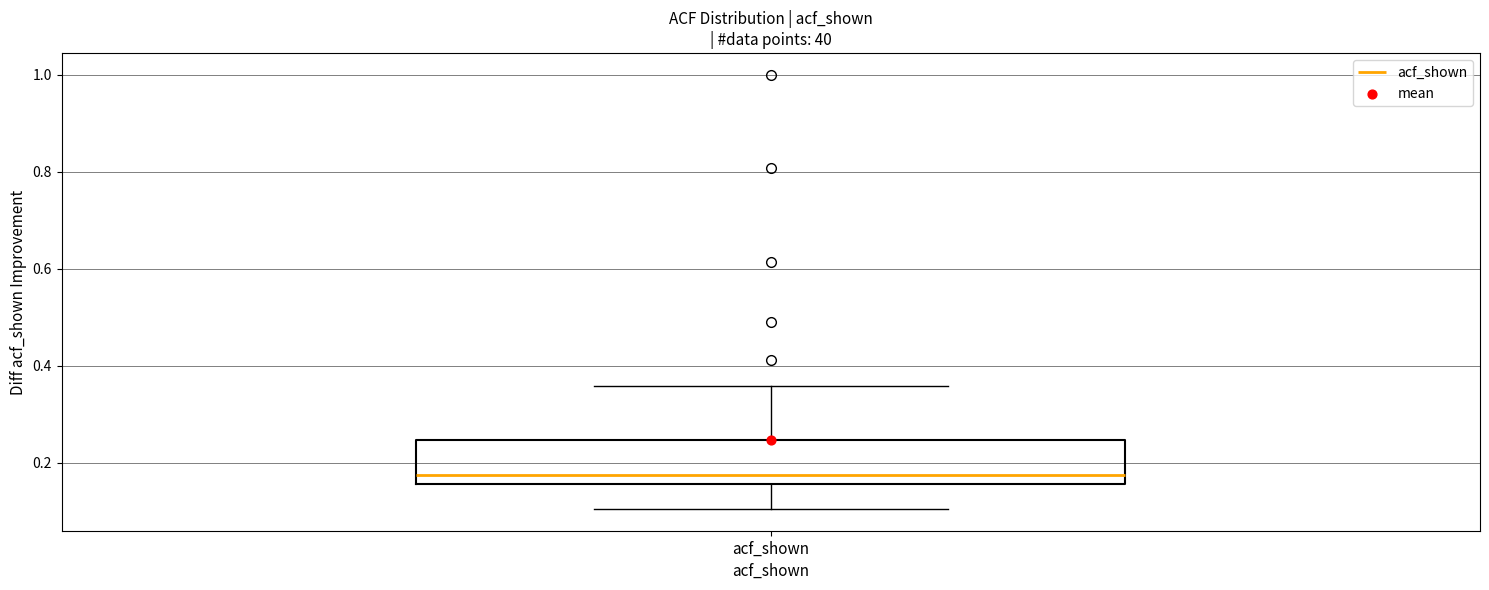

Where is the upper edge of the box for acf_shown on the y-axis? The values are not printed on the chart, so give them approximately, as read against the axis.

0.24